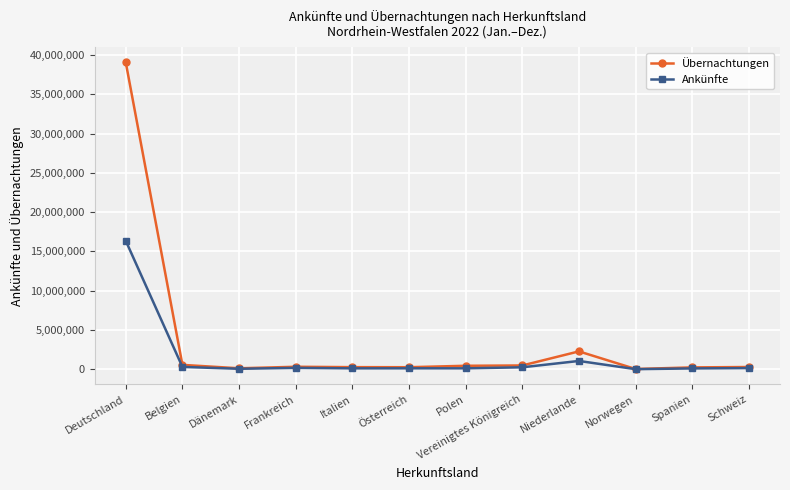

How many distinct data groups are displayed?

2